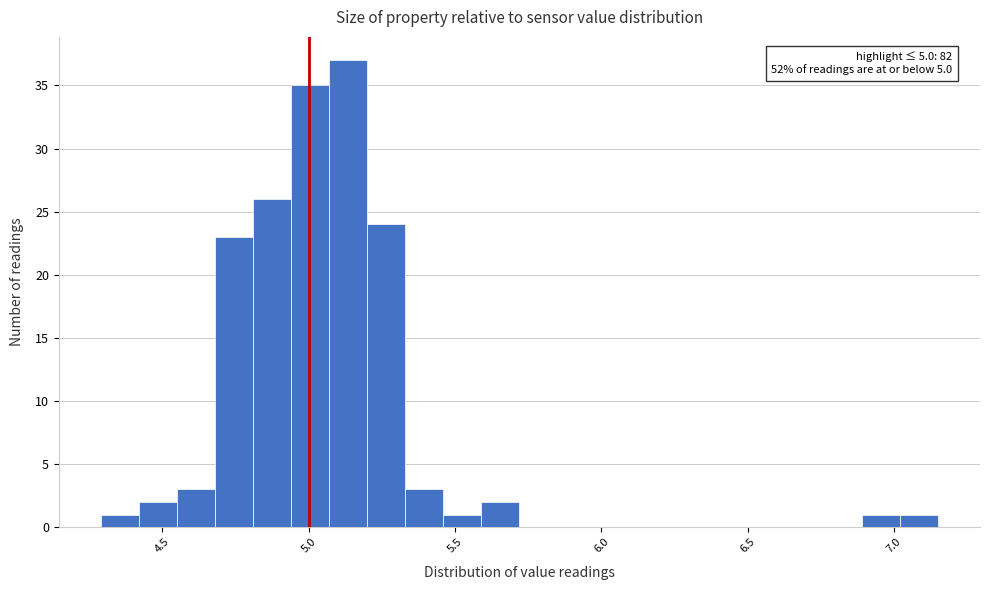

Read against the x-axis, roughly where is the centre of the tallest bar?

5.15